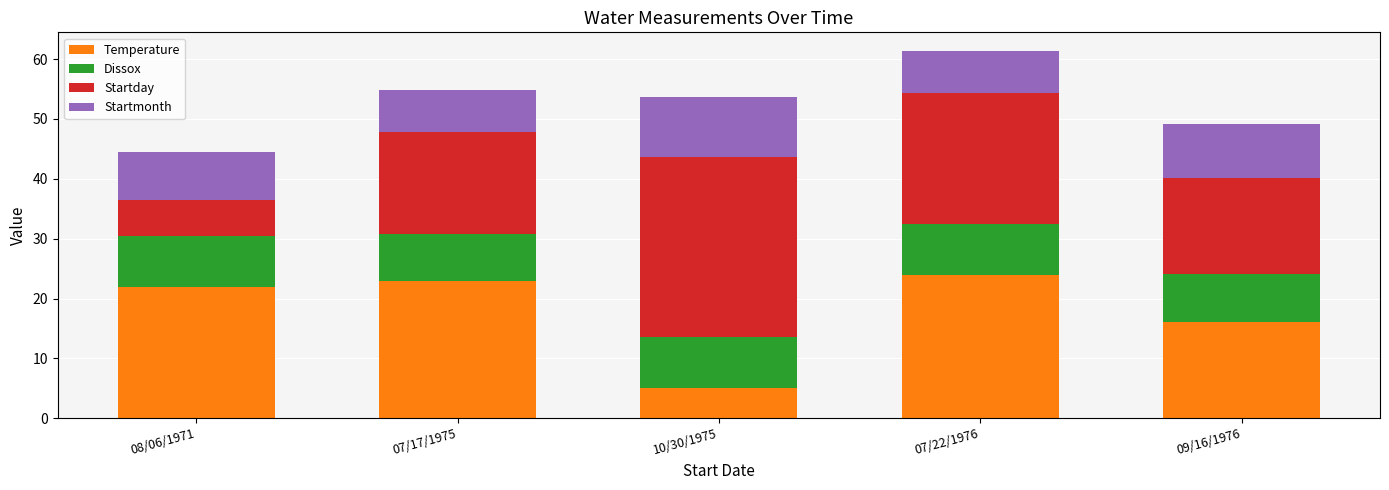

Is it true that Temperature equals 7.4 at 07/17/1975?

False